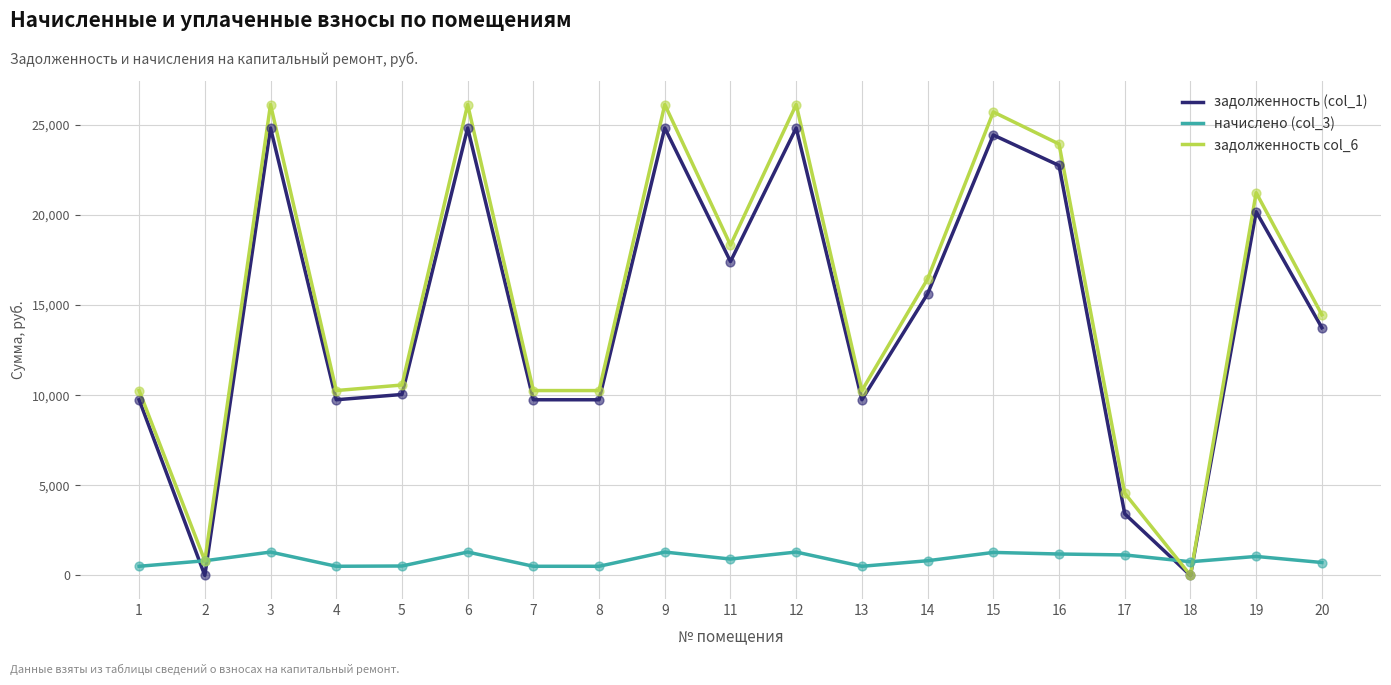

Which series has the widest spread of values?

задолженность col_6